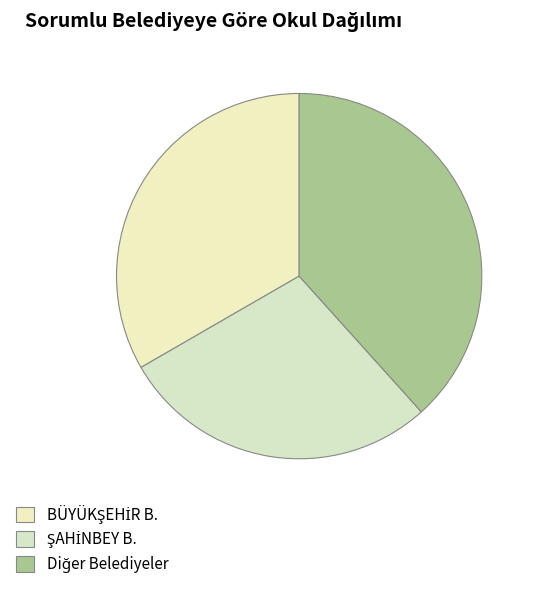

Is it true that BÜYÜKŞEHİR B. is 19% of the pie?

False